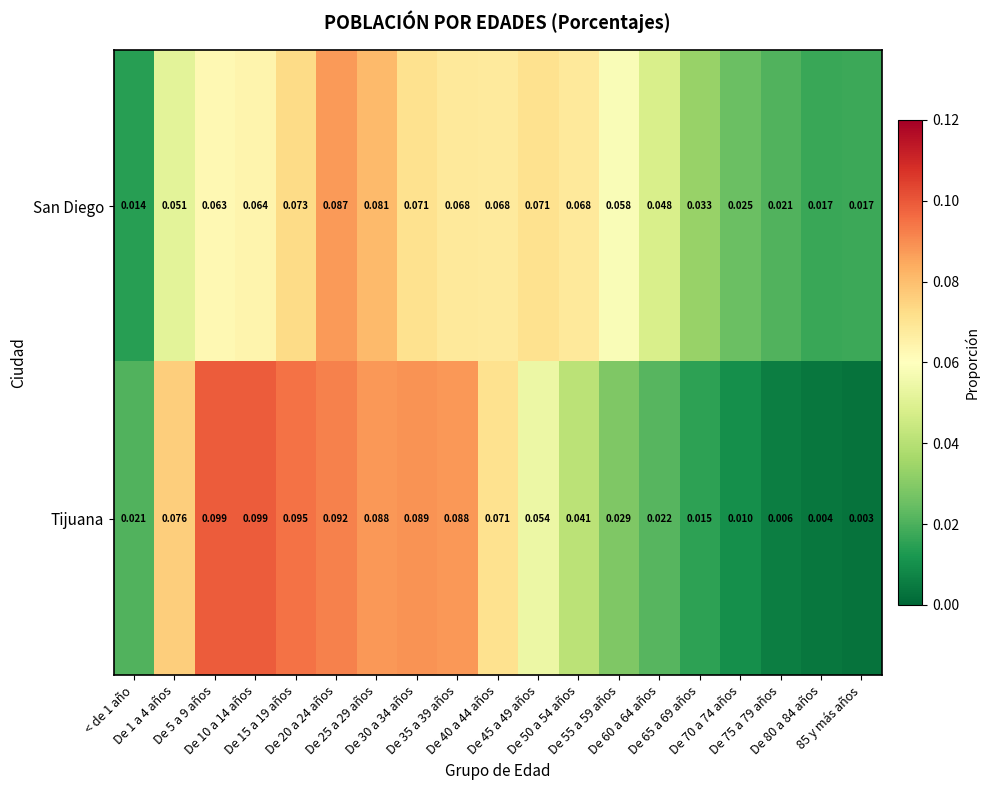

List the series in order of their peak value, lowest first.

San Diego, Tijuana